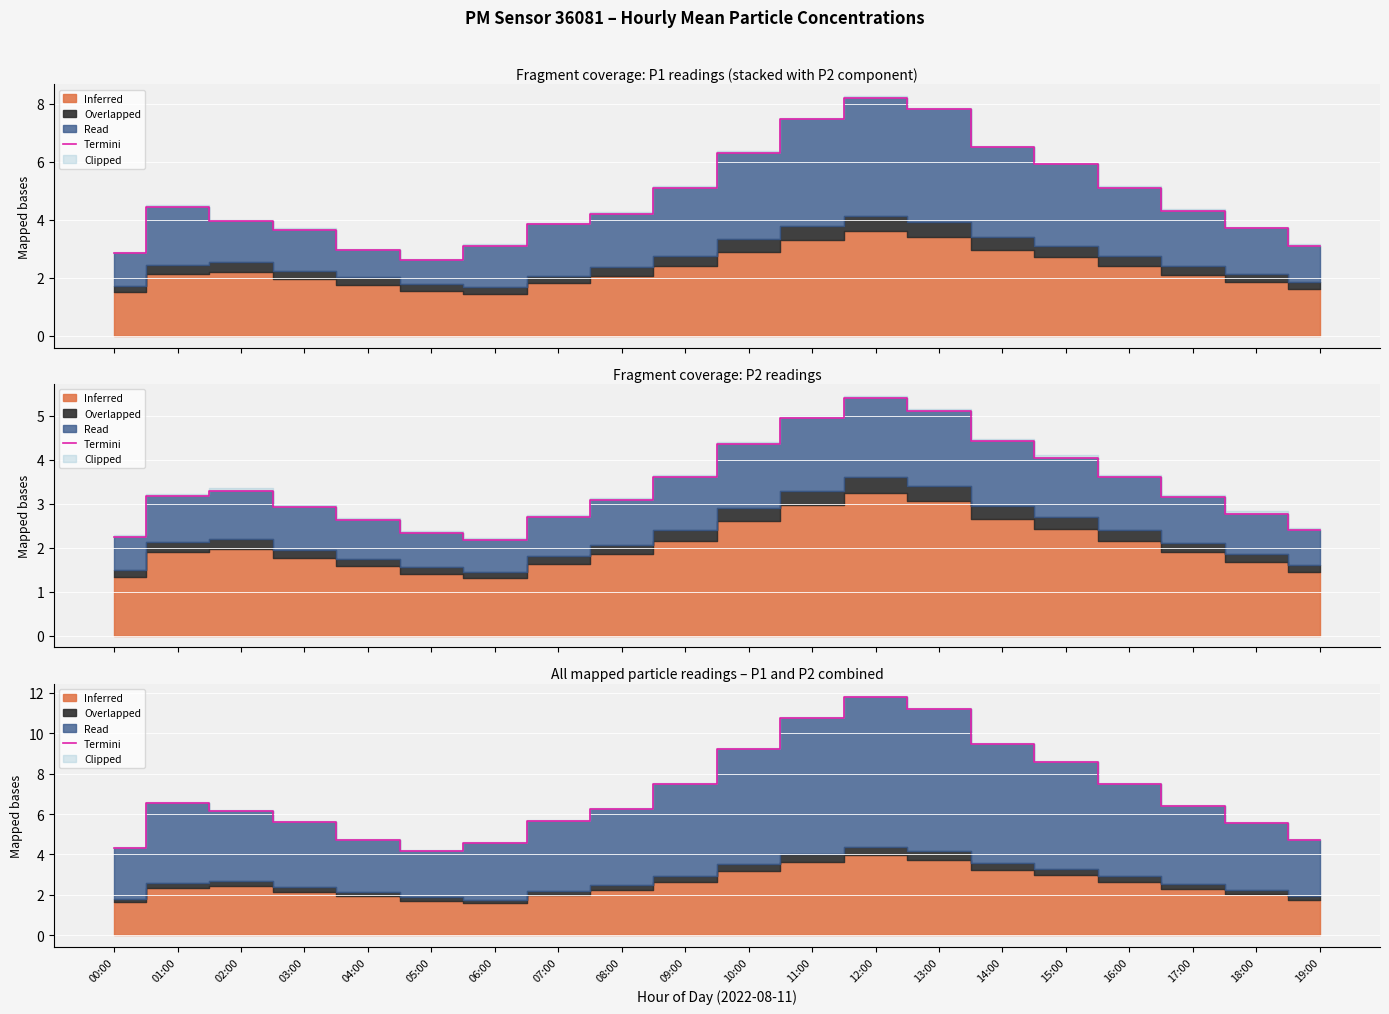

True or false: the data shows 9.2 at 10:00.

True